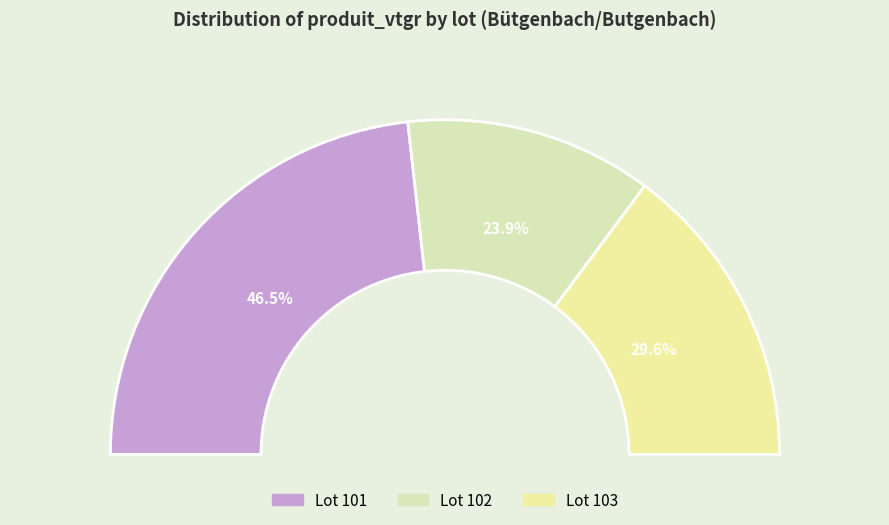

The lot_103 slice represents 37% of the pie. True or false?

False